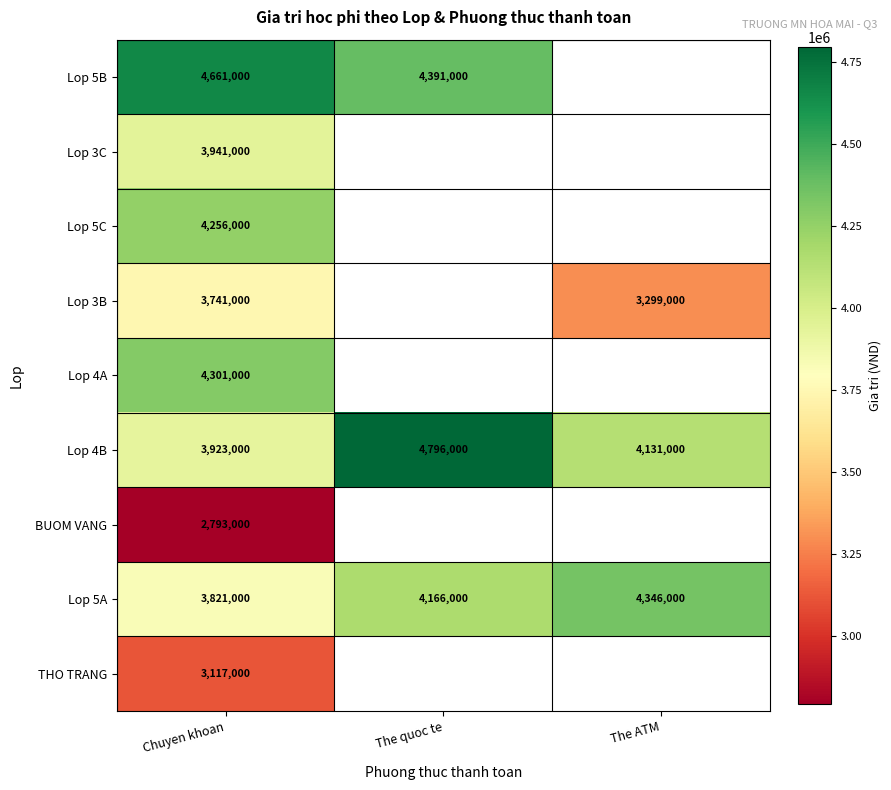

What is the spread (max minus min) of values at Chuyen khoan?

1868000